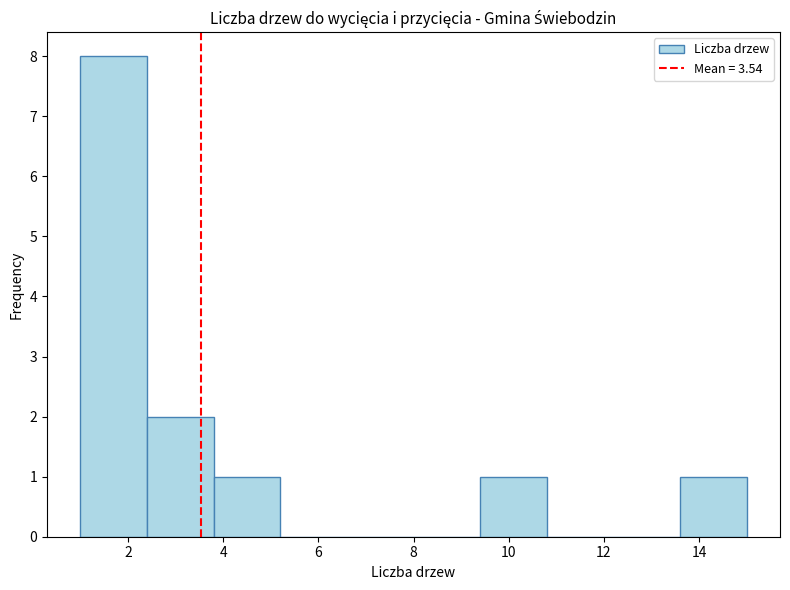

Reading left to right, list every bar in this chart as the range it spans on the x-axis followed by its height. The values are not printed on the chart, so give them approximately, as read against the axis.

1.0 to 2.4: 8
2.4 to 3.8: 2
3.8 to 5.2: 1
5.2 to 6.6: 0
6.6 to 8.0: 0
8.0 to 9.4: 0
9.4 to 10.8: 1
10.8 to 12.2: 0
12.2 to 13.6: 0
13.6 to 15.0: 1